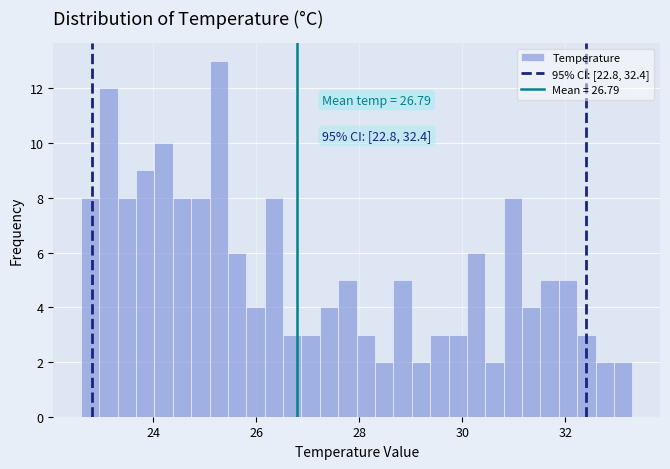

Around what value on the x-axis is the tallest bar? Give the approximate position of its centre, as read against the axis.

25.2